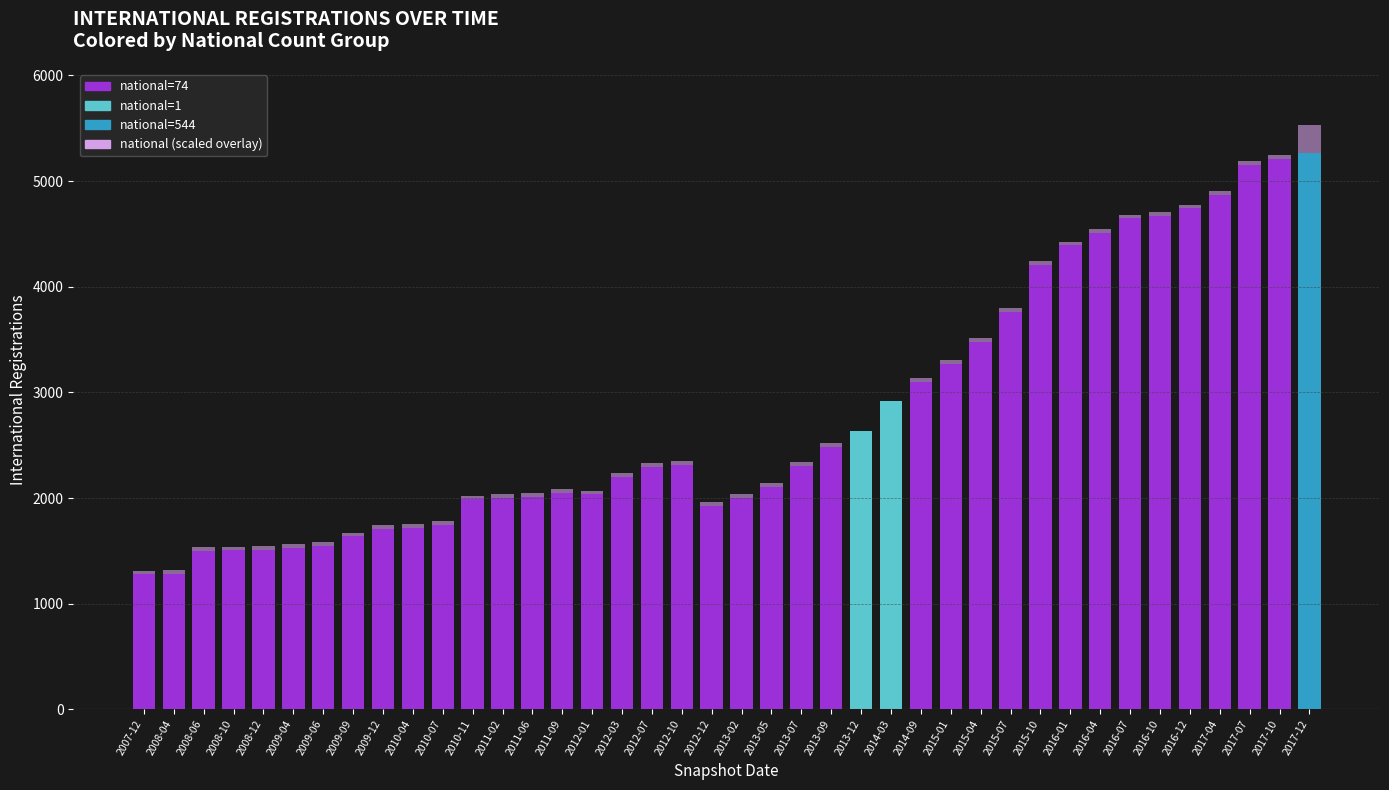

At which category is the sum across all series the highest?

2017-12